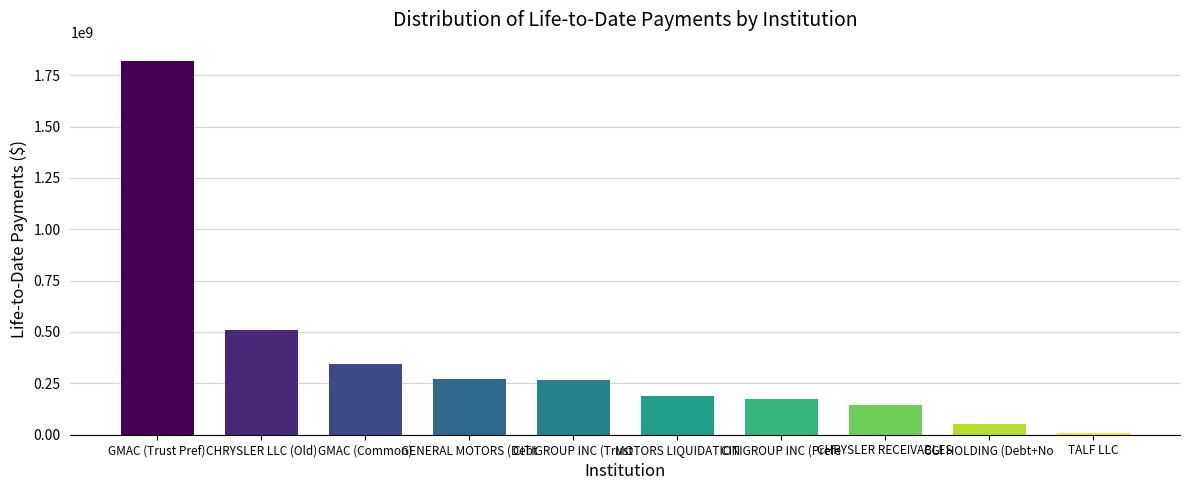

The chart shows a value of 511339347.7 at CHRYSLER LLC (Old). True or false?

True